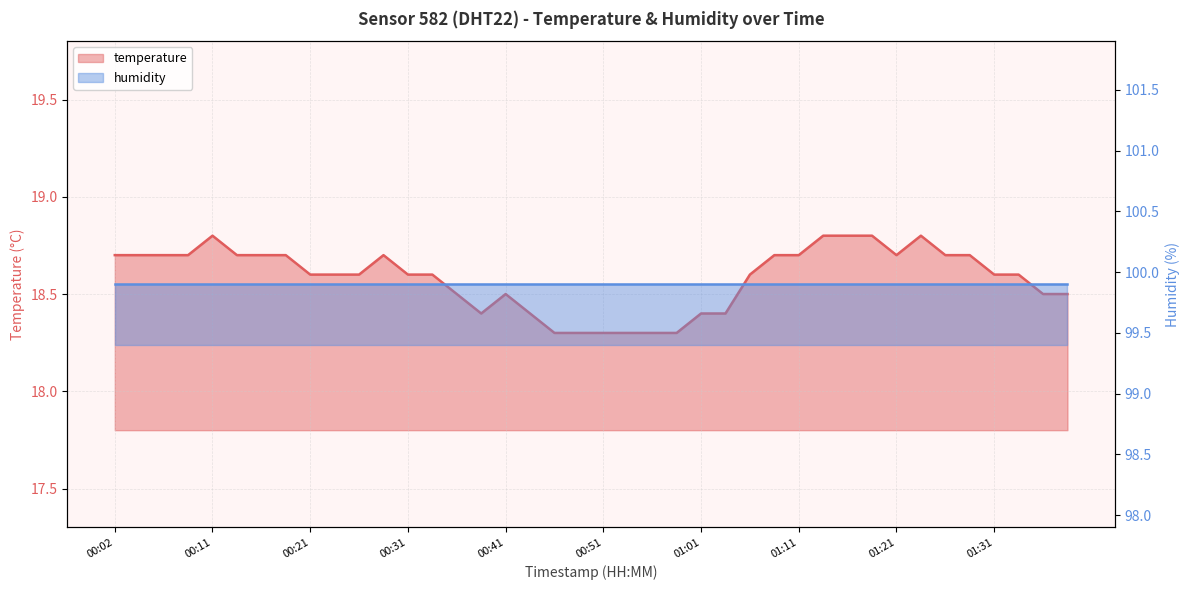

Which category has the lowest value across all series?

00:46